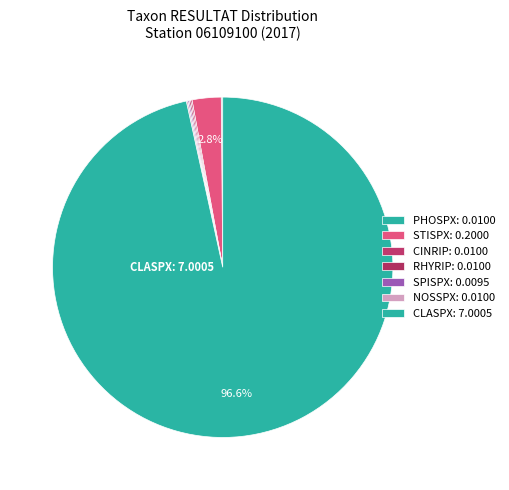

Which slice is the largest?

CLASPX